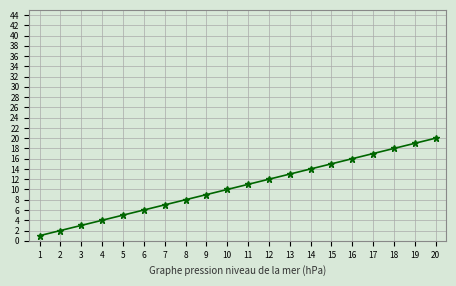

Is it true that the value at 3 is 1?

False